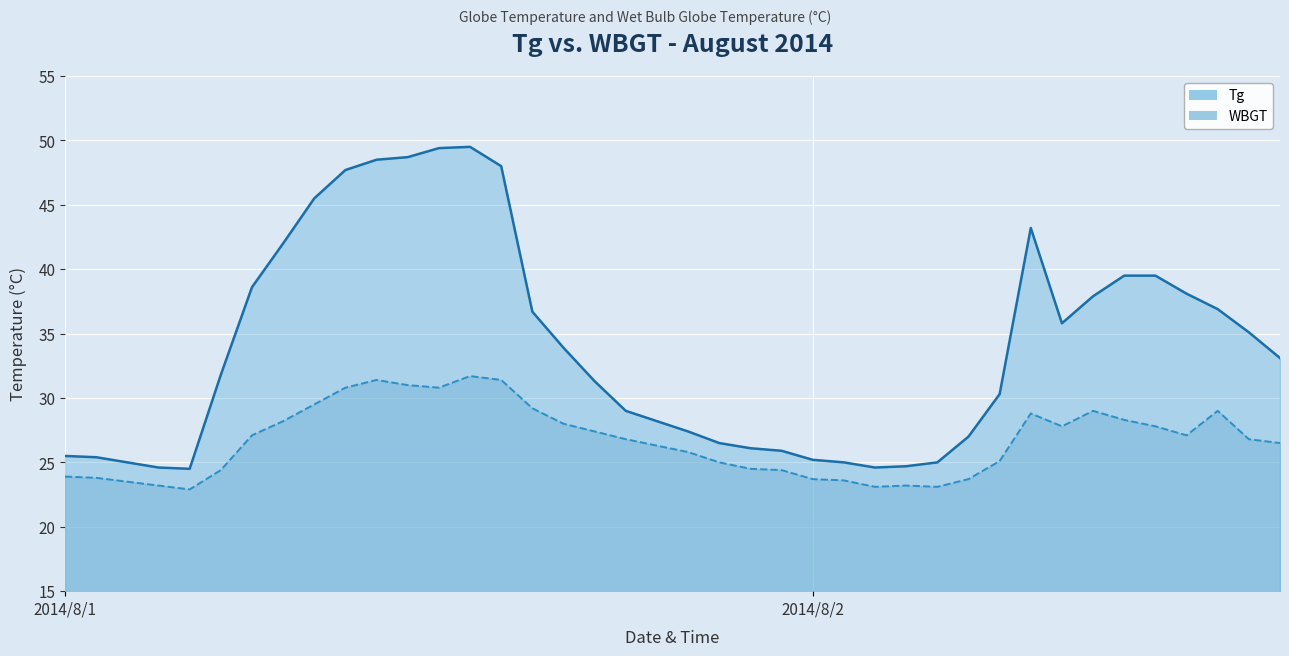

What are all the series names shown in the legend?

Tg, WBGT